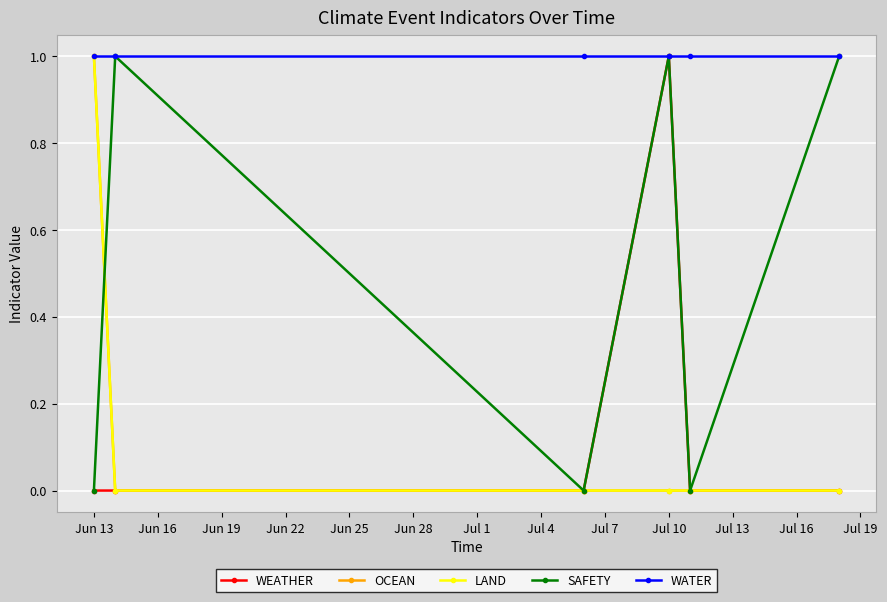

Is this an area chart (filled region under the line)?

No